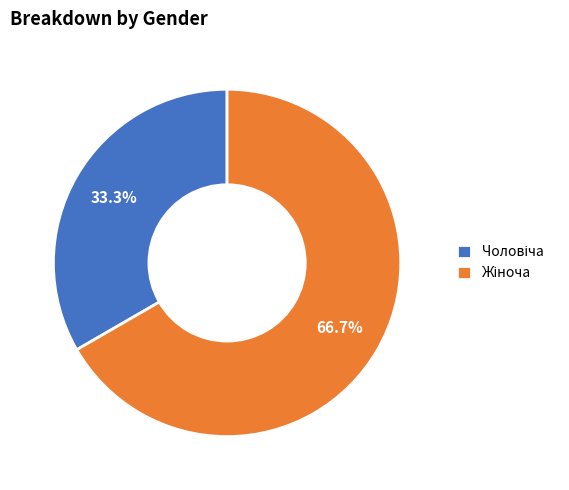

Does any single category account for the majority?

Yes